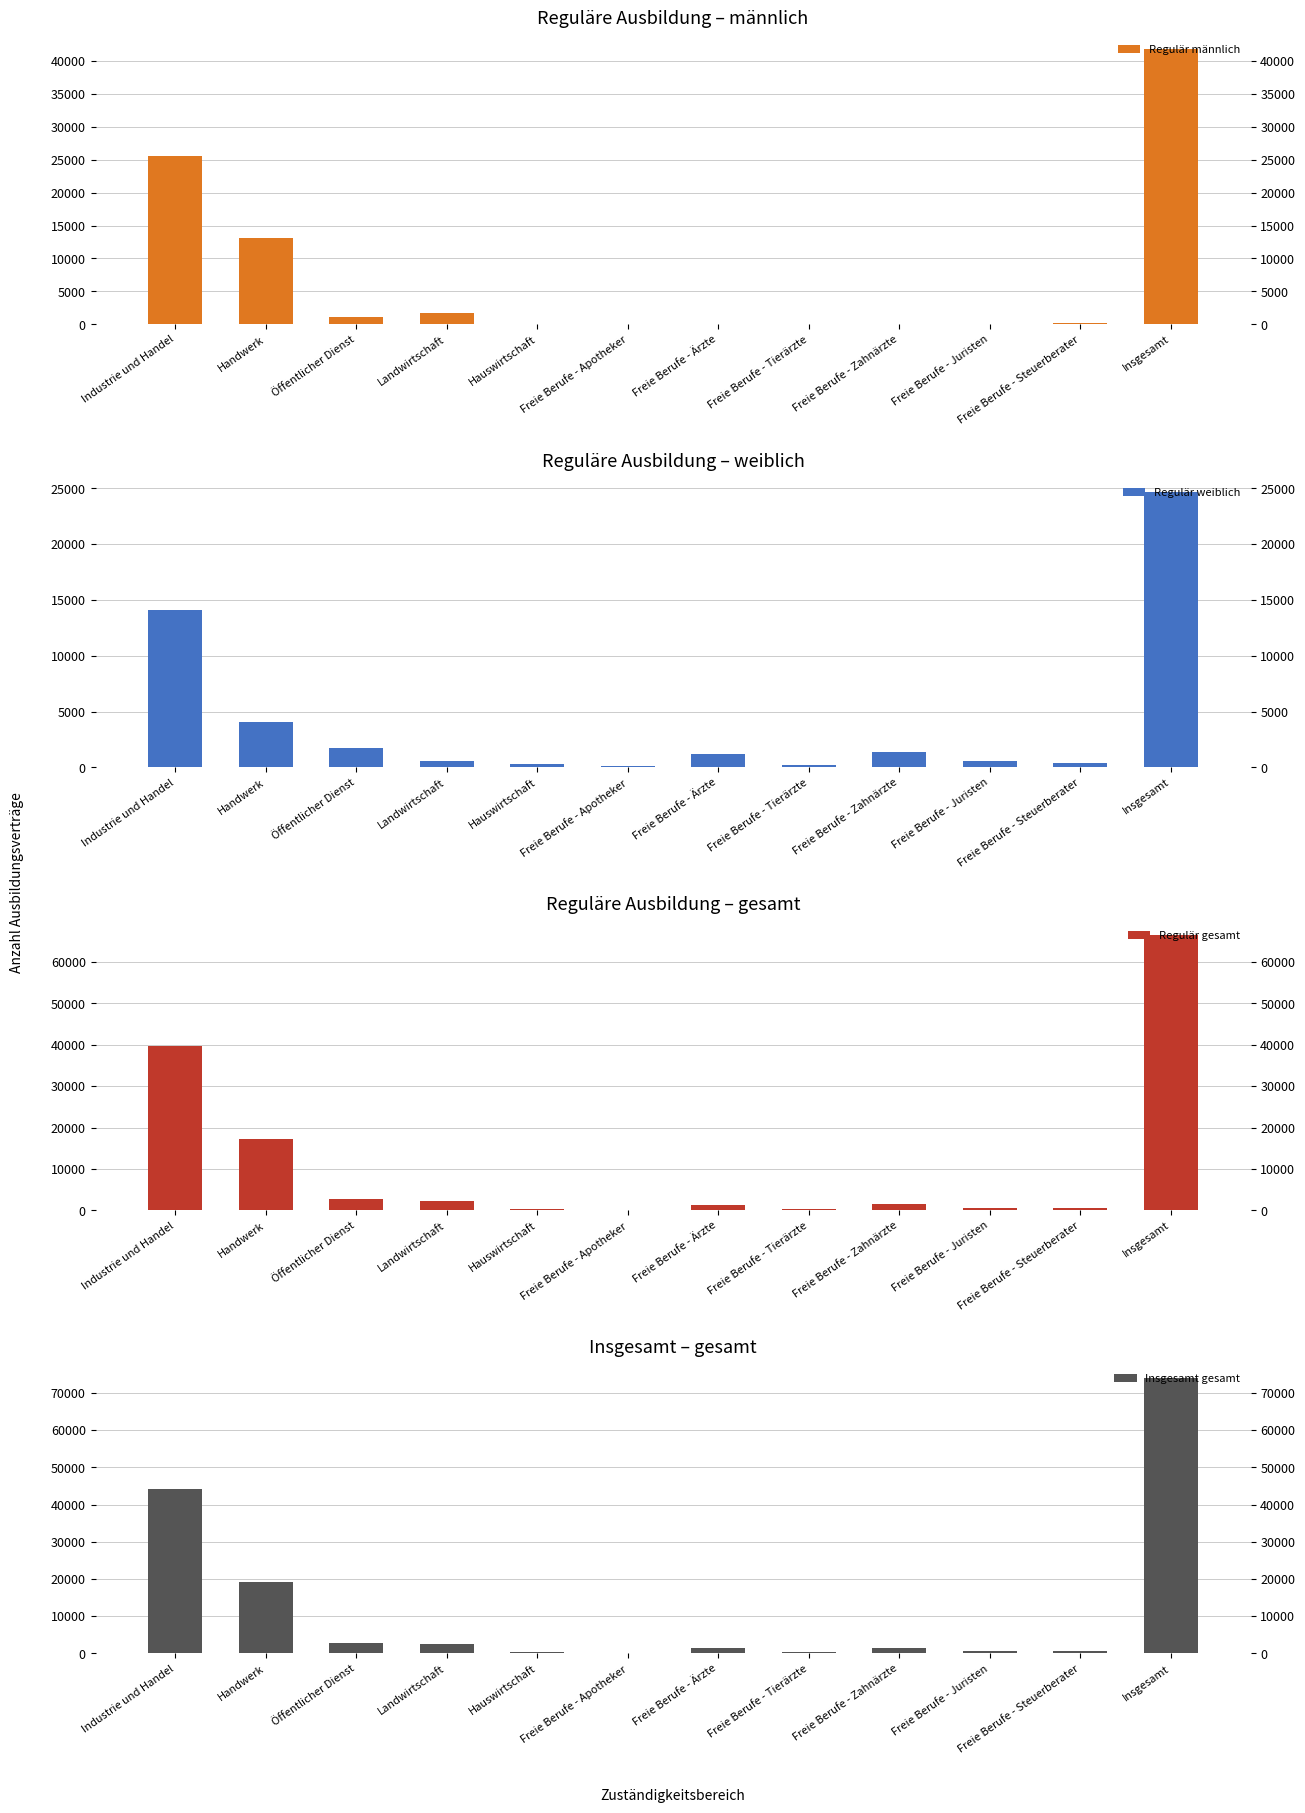

How many groups of bars are there?

12